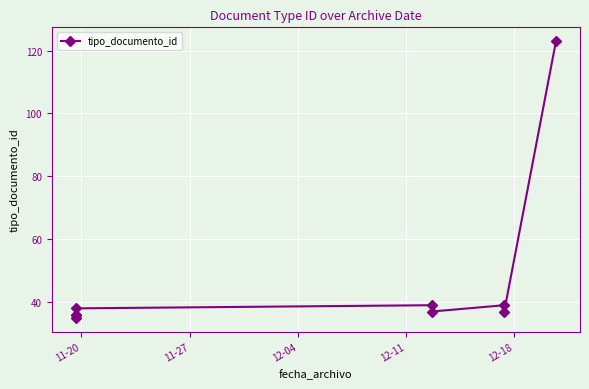

How many interior local valleys (lower than both neighbors) does the data have?

2